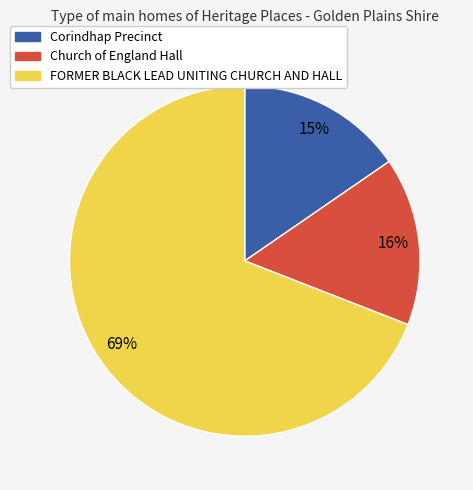

Which category has the biggest portion of the pie?

FORMER BLACK LEAD UNITING CHURCH AND HALL